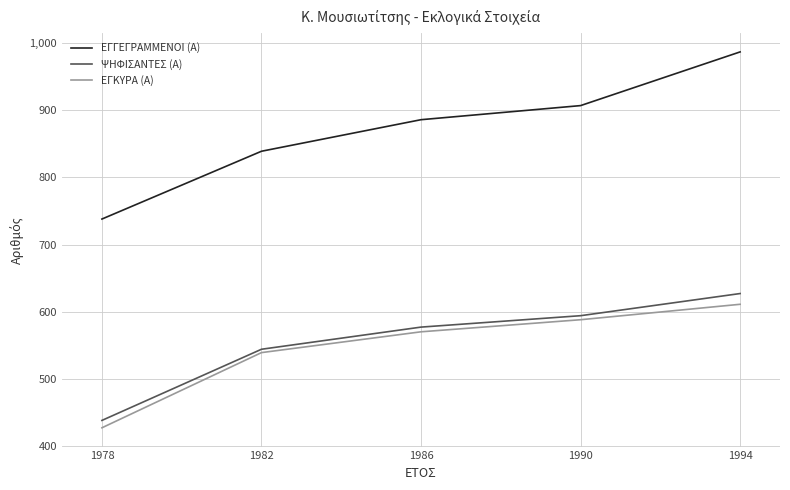

Read the ΕΓΚΥΡΑ (Α) value at 1978, to the nearest 10.

430